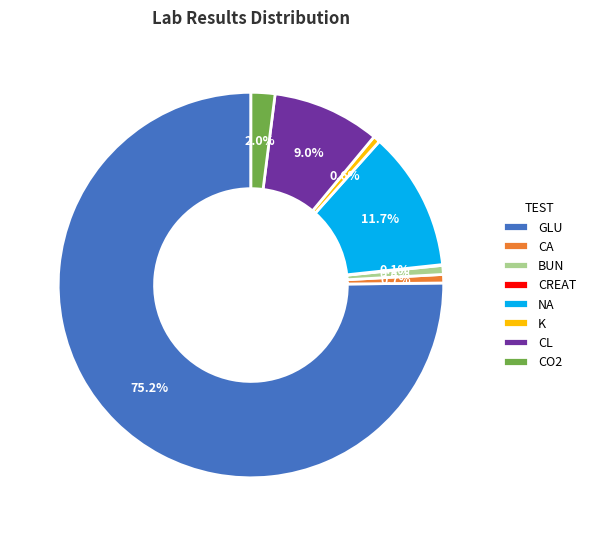

To the nearest percent, what percentage of the pie is BUN?

1%